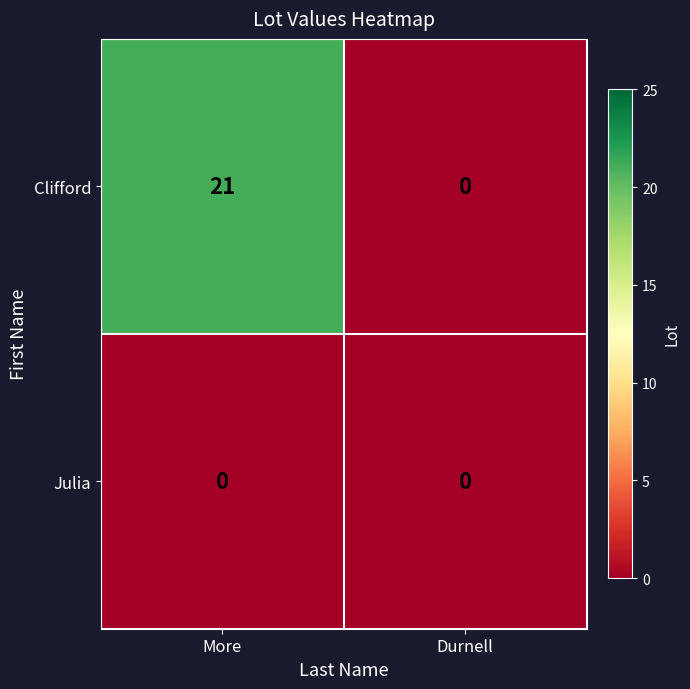

Reading left to right, transcribe all the data shown in this chart.

Clifford: More=21	Durnell=0
Julia: More=0	Durnell=0